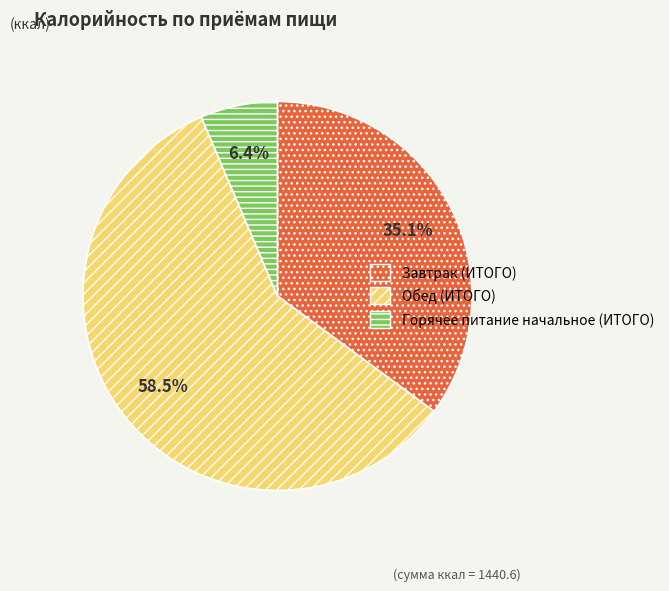

What is the smallest slice in the pie chart?

Горячее питание начальное (ИТОГО)